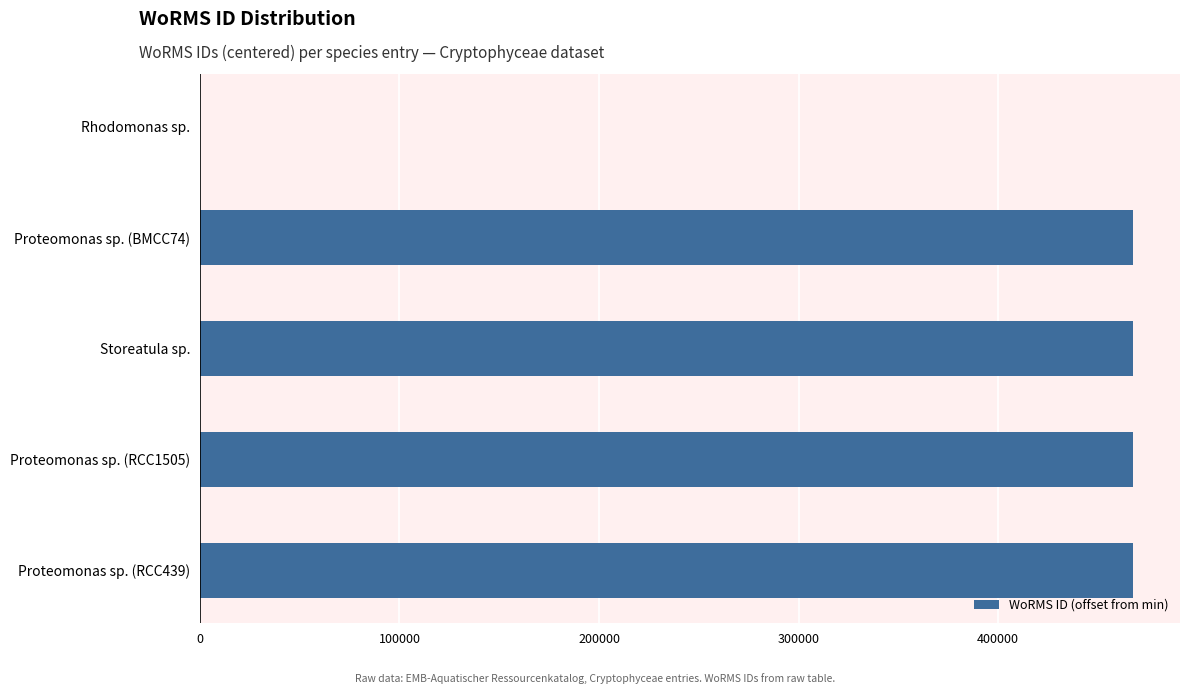

The chart shows a value of 467695 at Storeatula sp.. True or false?

True